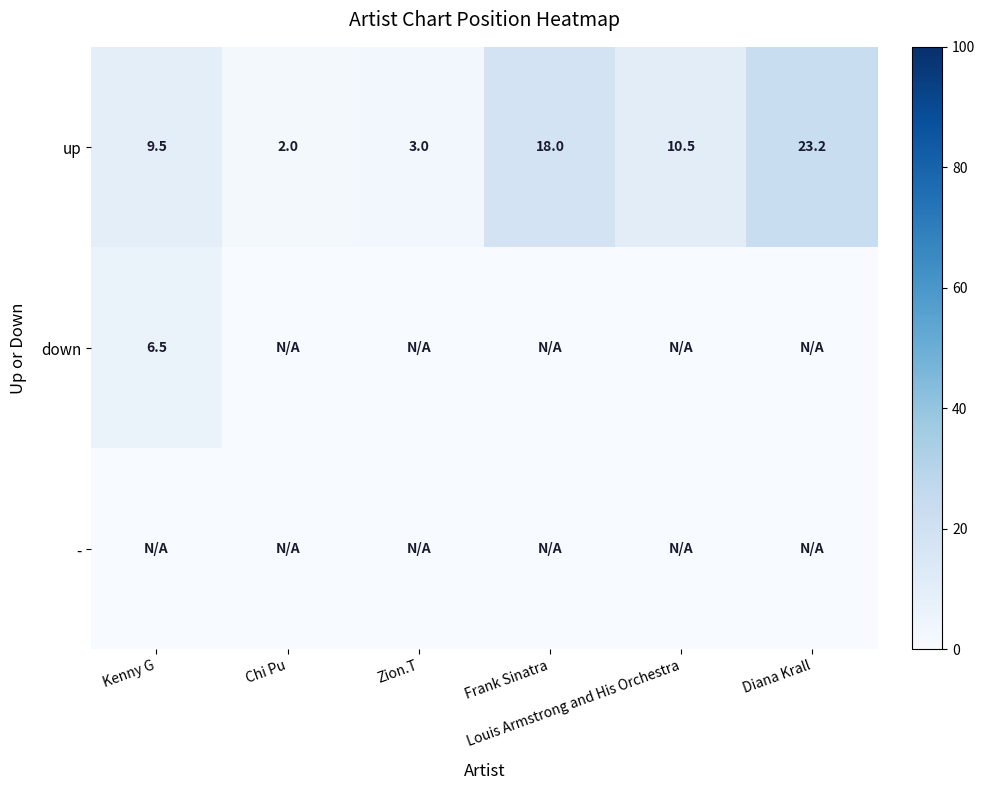

What is the difference between the second highest and second lowest values in the up series?

15.0